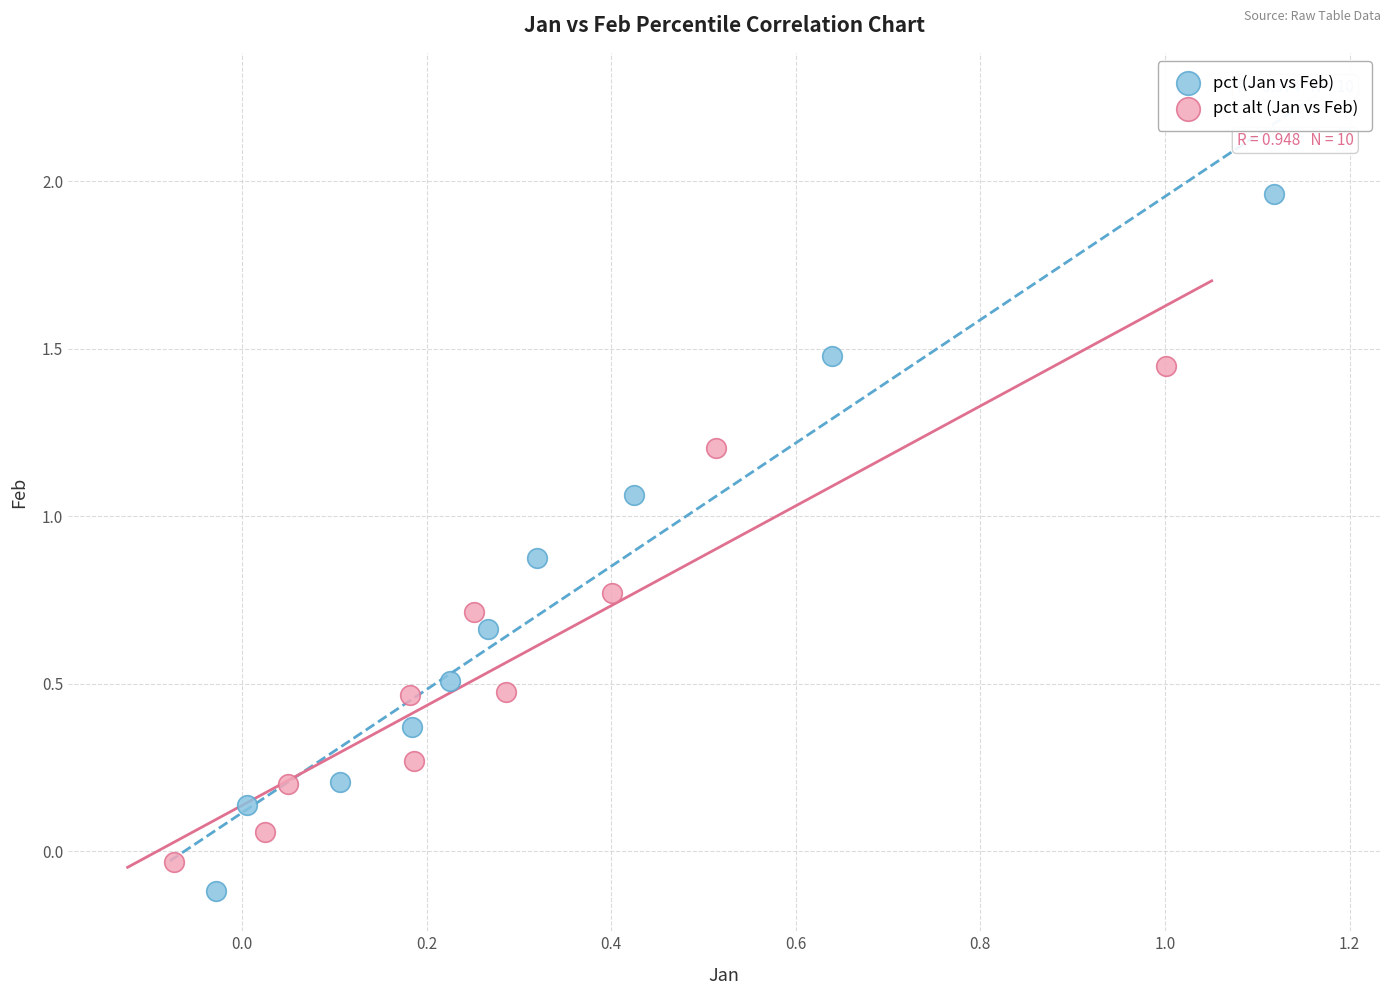

Which series has the largest Y range (max minus min)?

pct (Jan vs Feb)